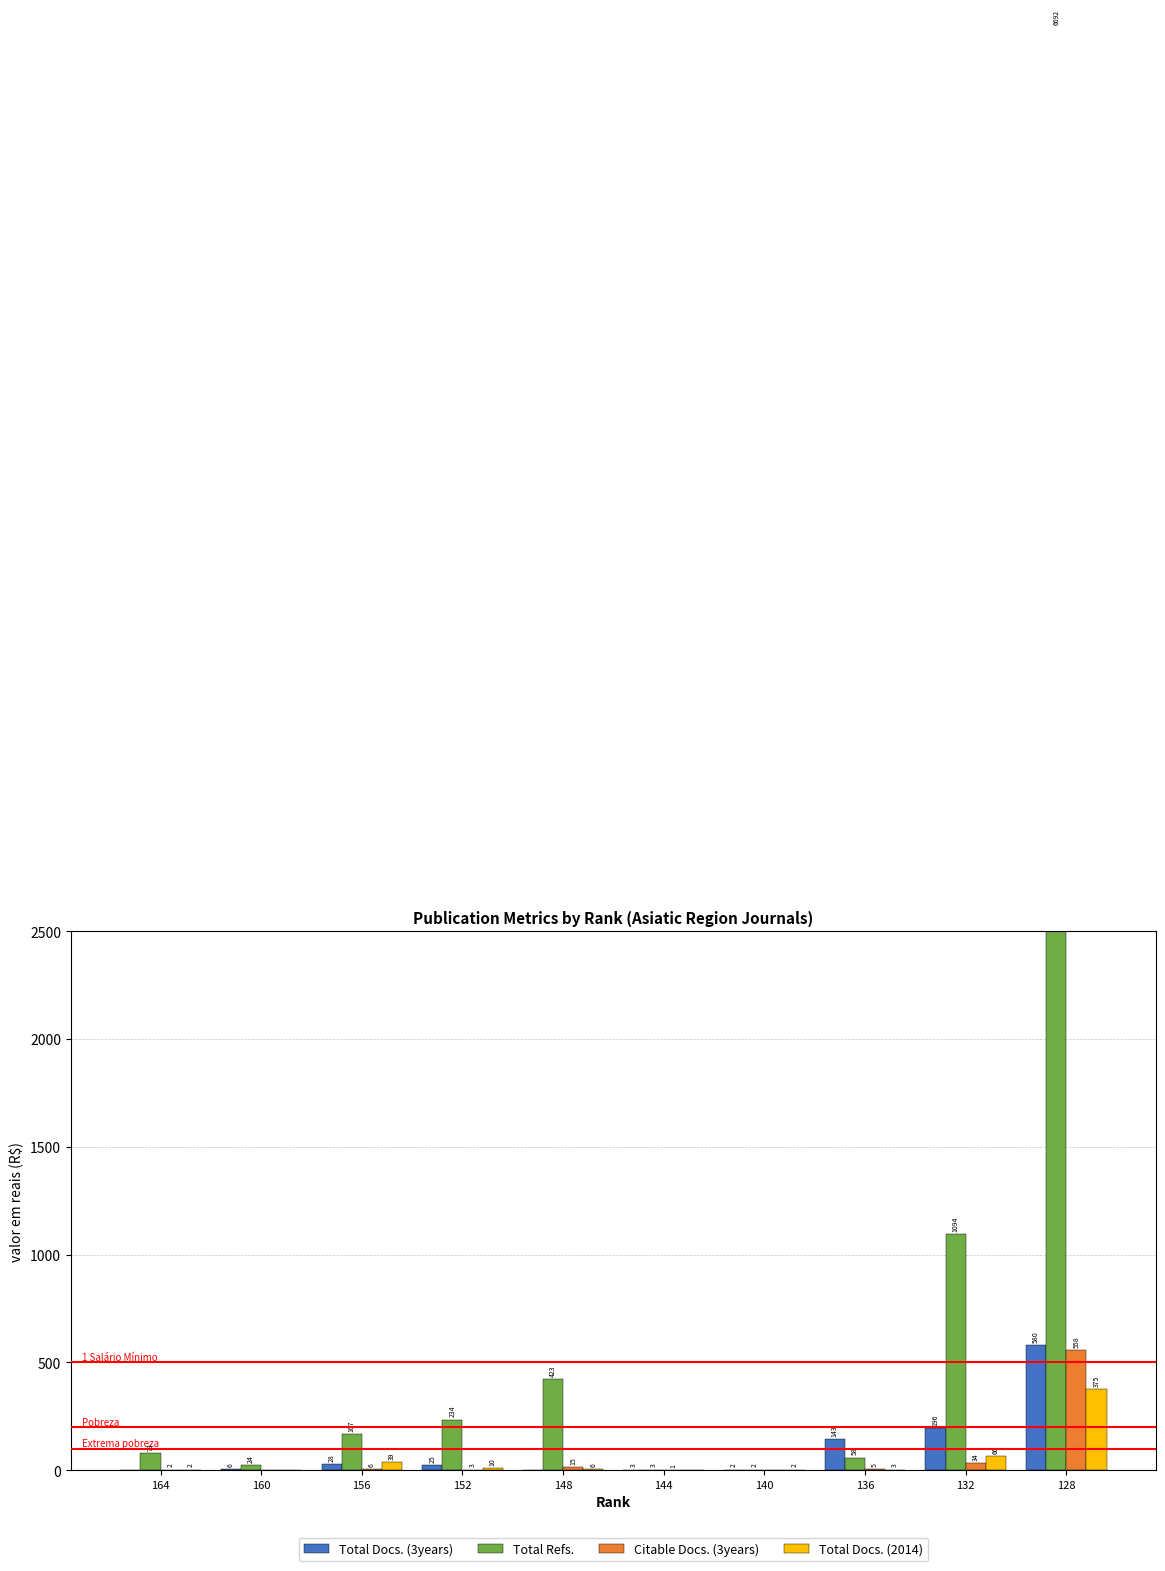

What is the value of the Total Docs. (3years) bar at the 2nd from the left?

6